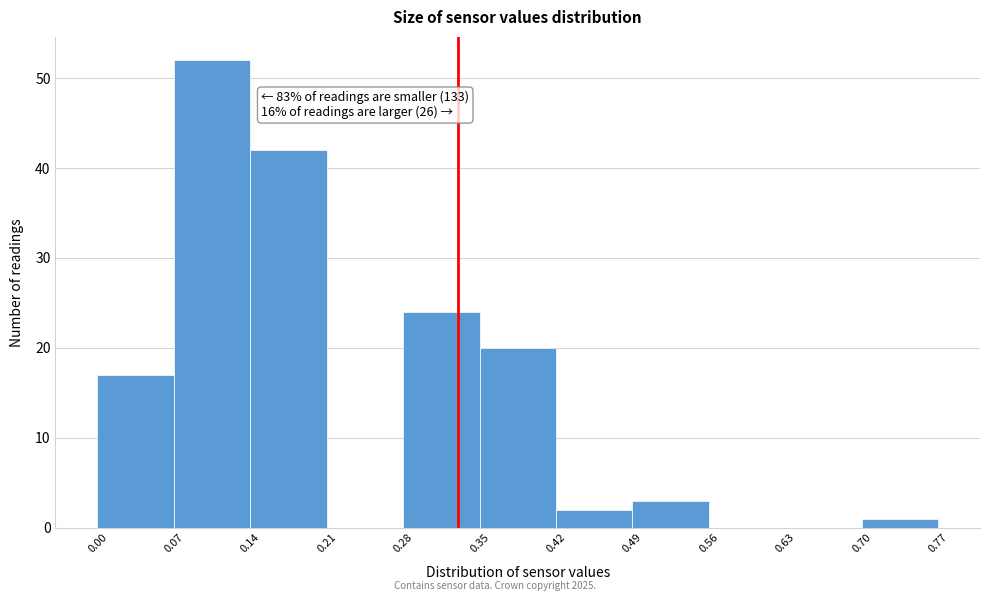

Which range on the x-axis has the tallest bar?

0.07 to 0.14